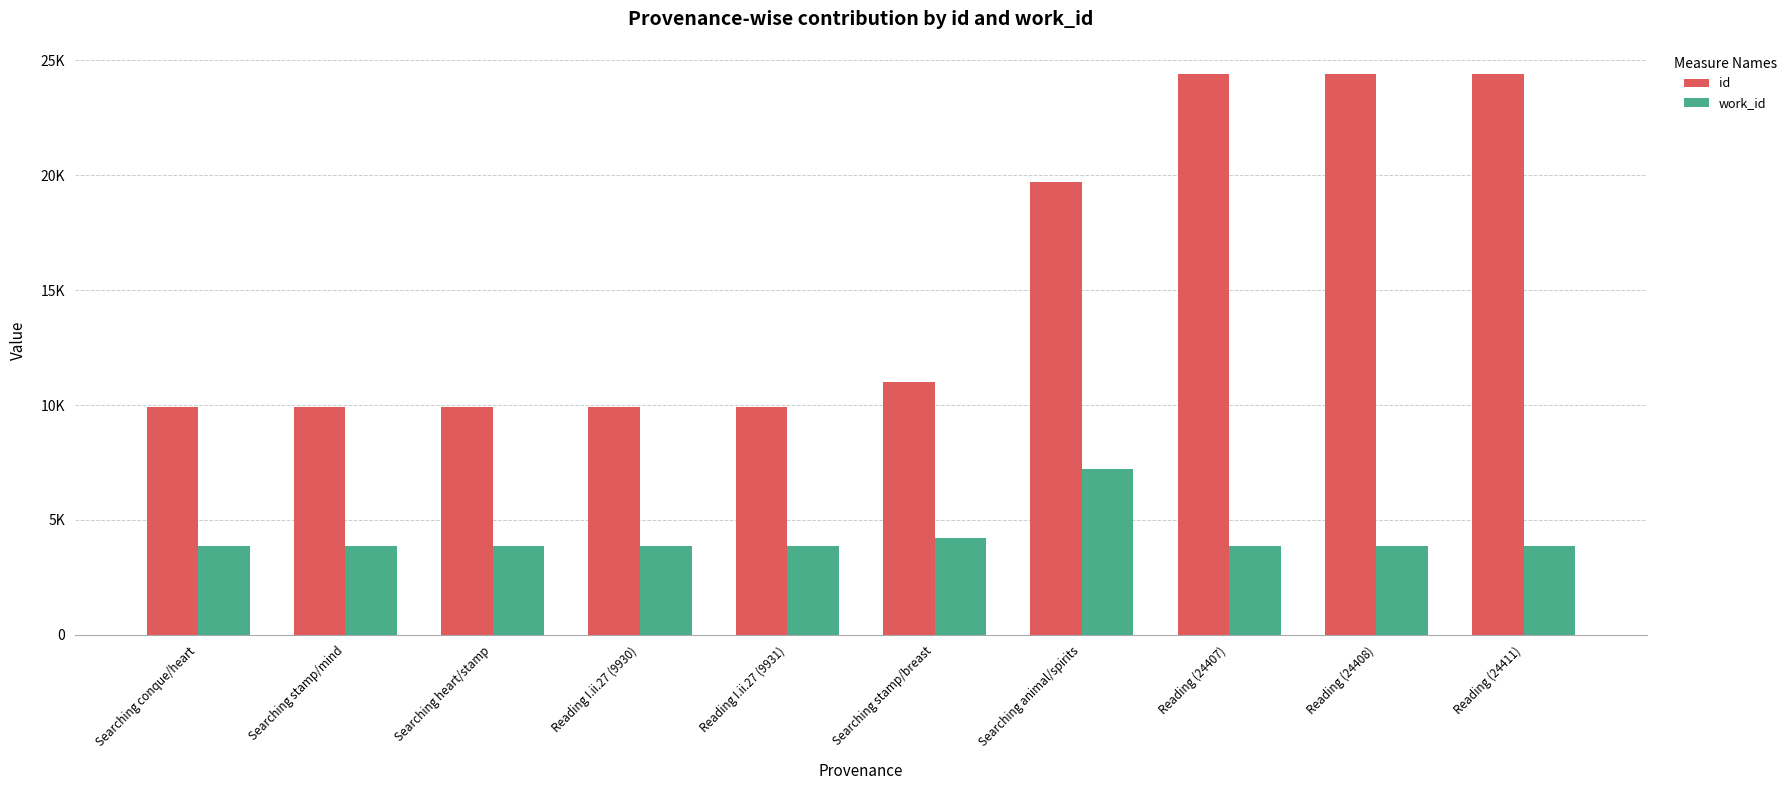

Rank the series by their average value, from highest to lowest.

id, work_id